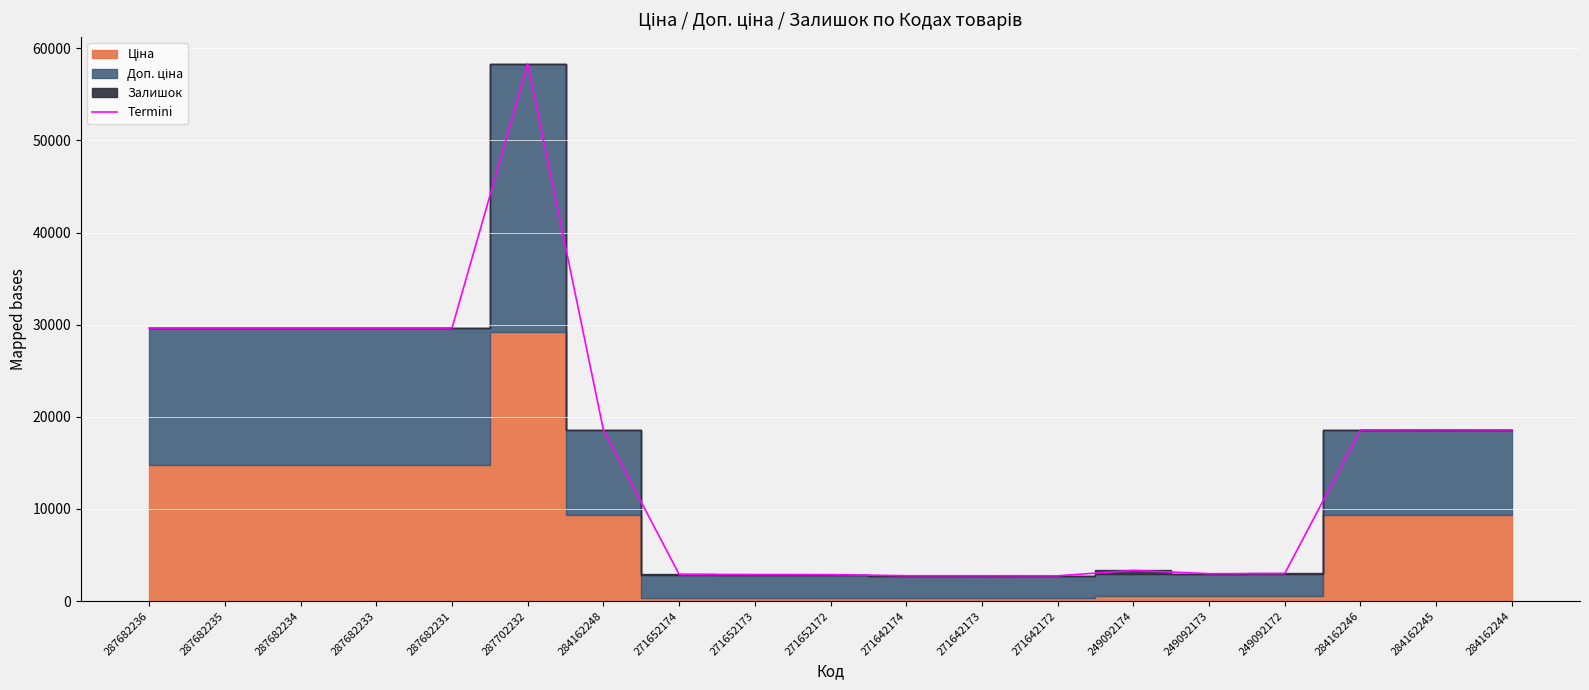

What position from the right is 287702232?

14